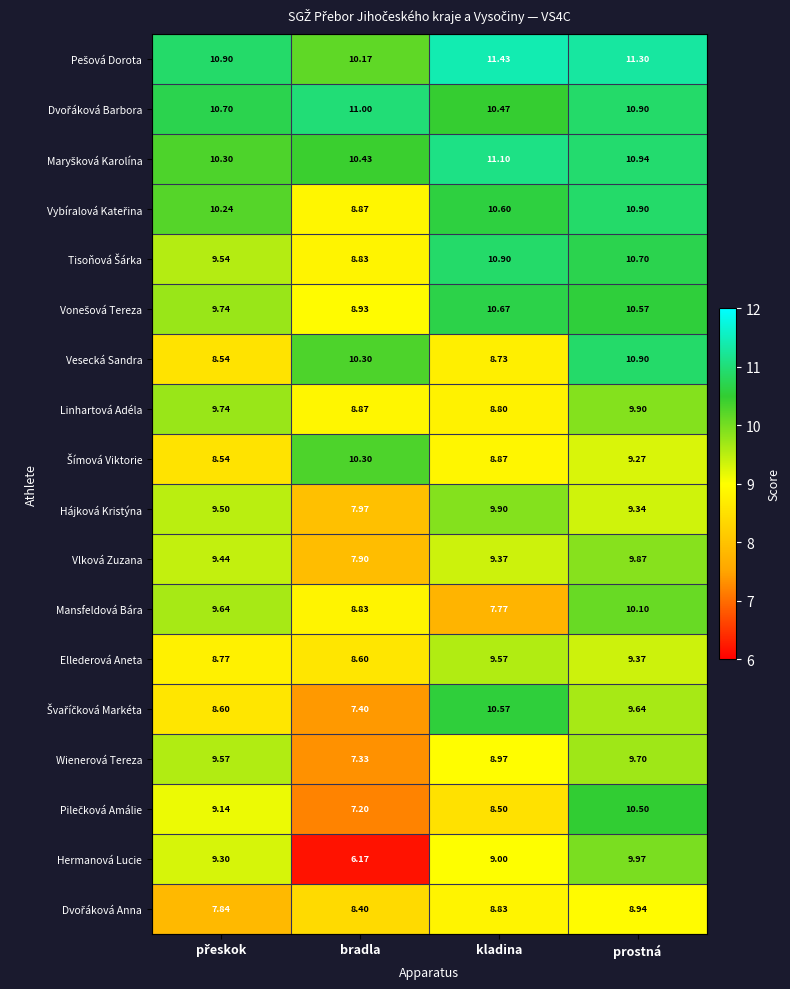

At which category is the sum across all series the highest?

prostná